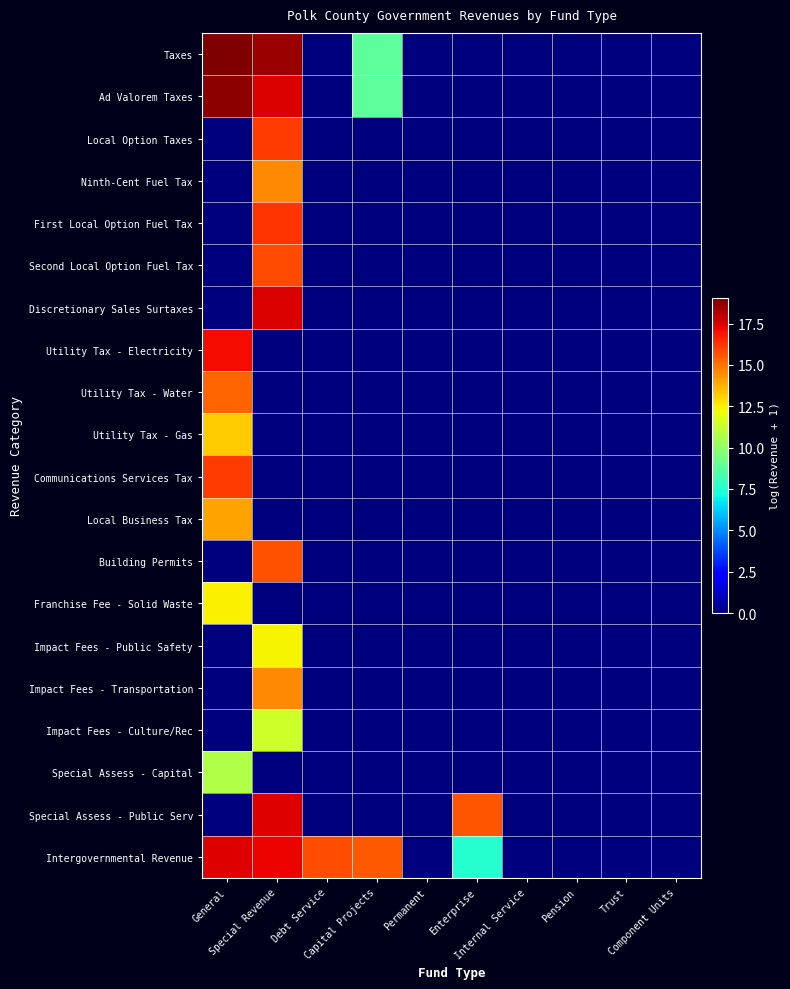

What is the spread (max minus min) of values at General?

19.1